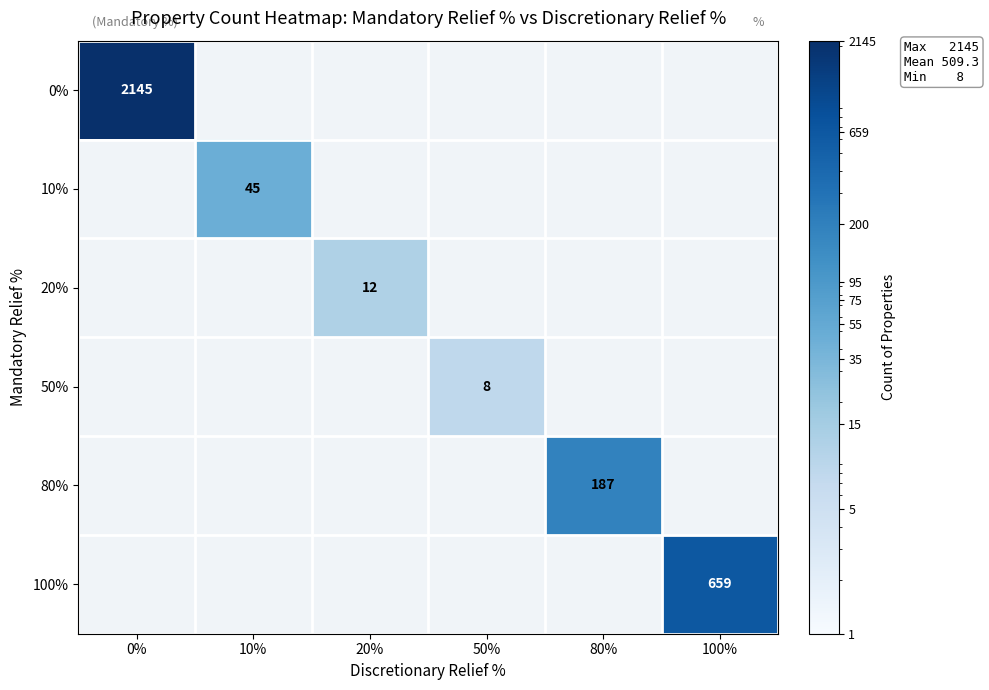

The value of 100% at 100% is 659. True or false?

True